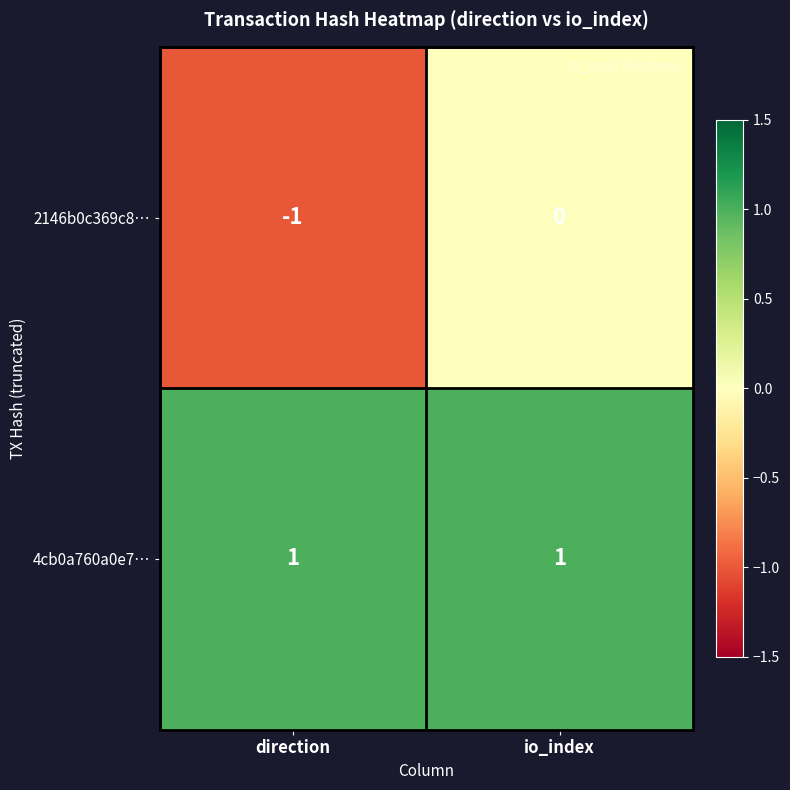

At io_index, list the series in order from smallest to largest.

2146b0c369c8…, 4cb0a760a0e7…